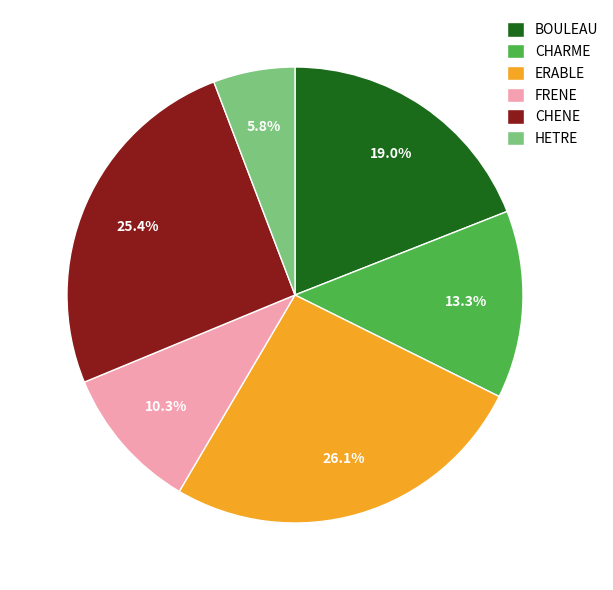

Which slice is the smallest?

HETRE